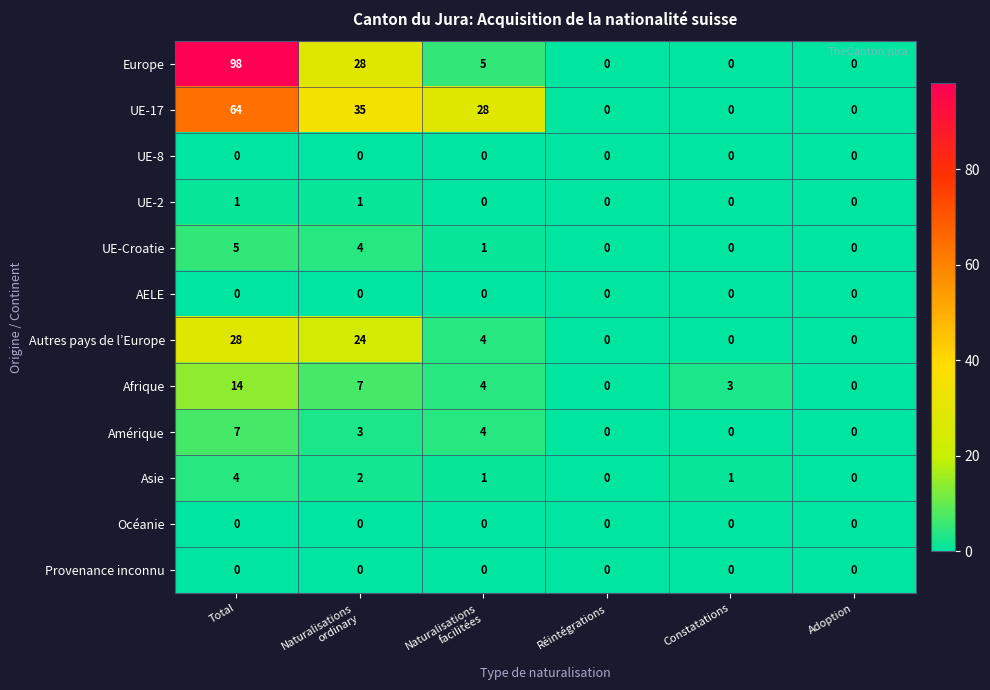

The UE-17 series shows 40 at Adoption. True or false?

False